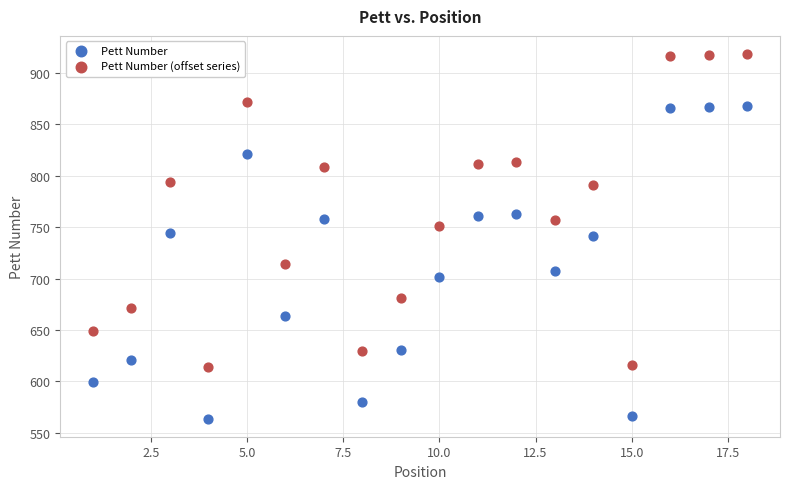

Which series reaches the minimum Y coordinate?

Pett Number